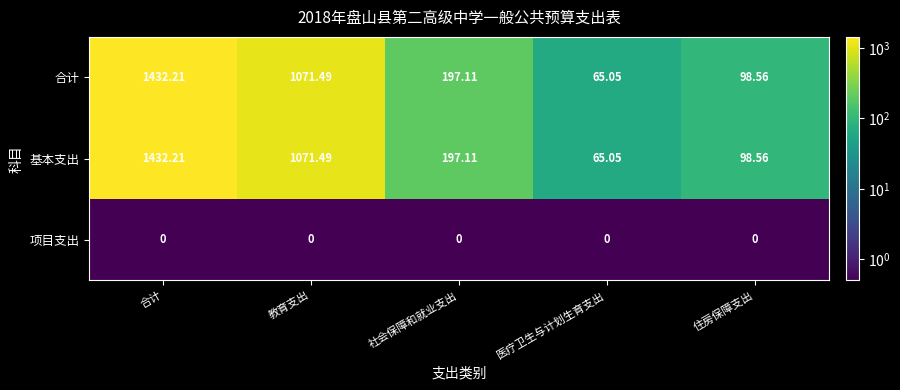

Where is 合计 nearest to the value 748?

教育支出